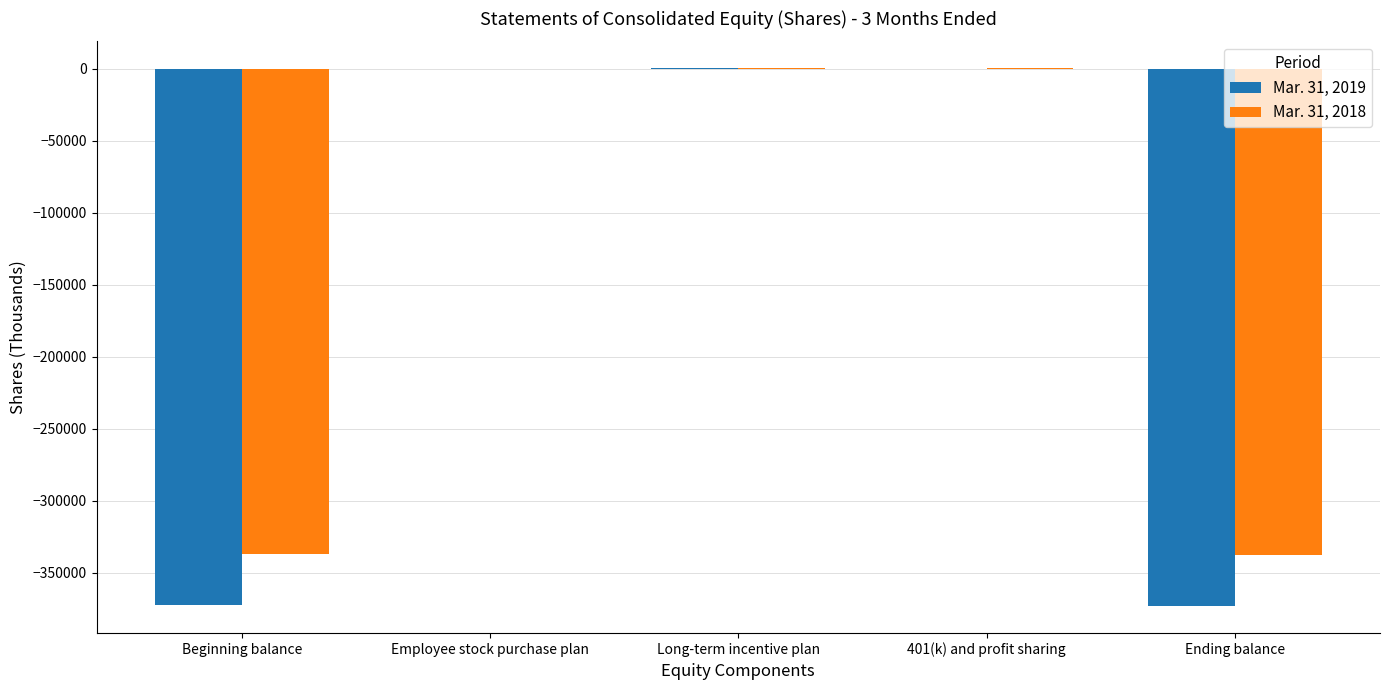

The value of Mar. 31, 2018 at Long-term incentive plan is 420. True or false?

True